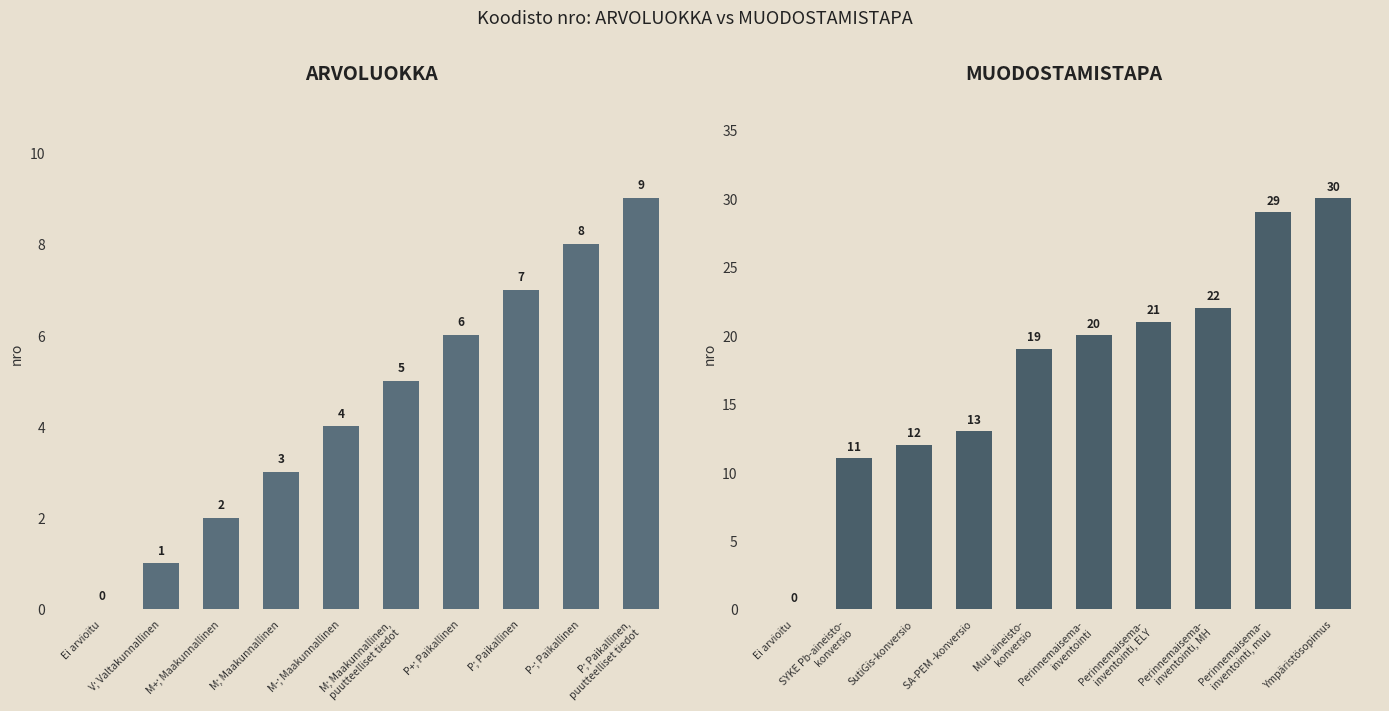

At how many categories does at least one series exceed 25?

2